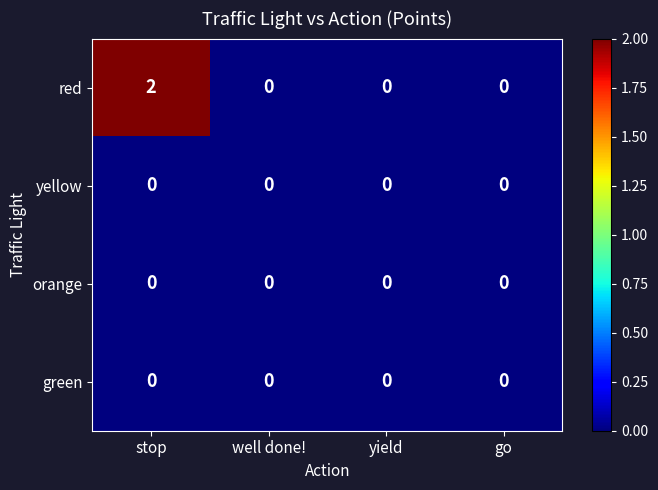

Which series has the widest spread of values?

red